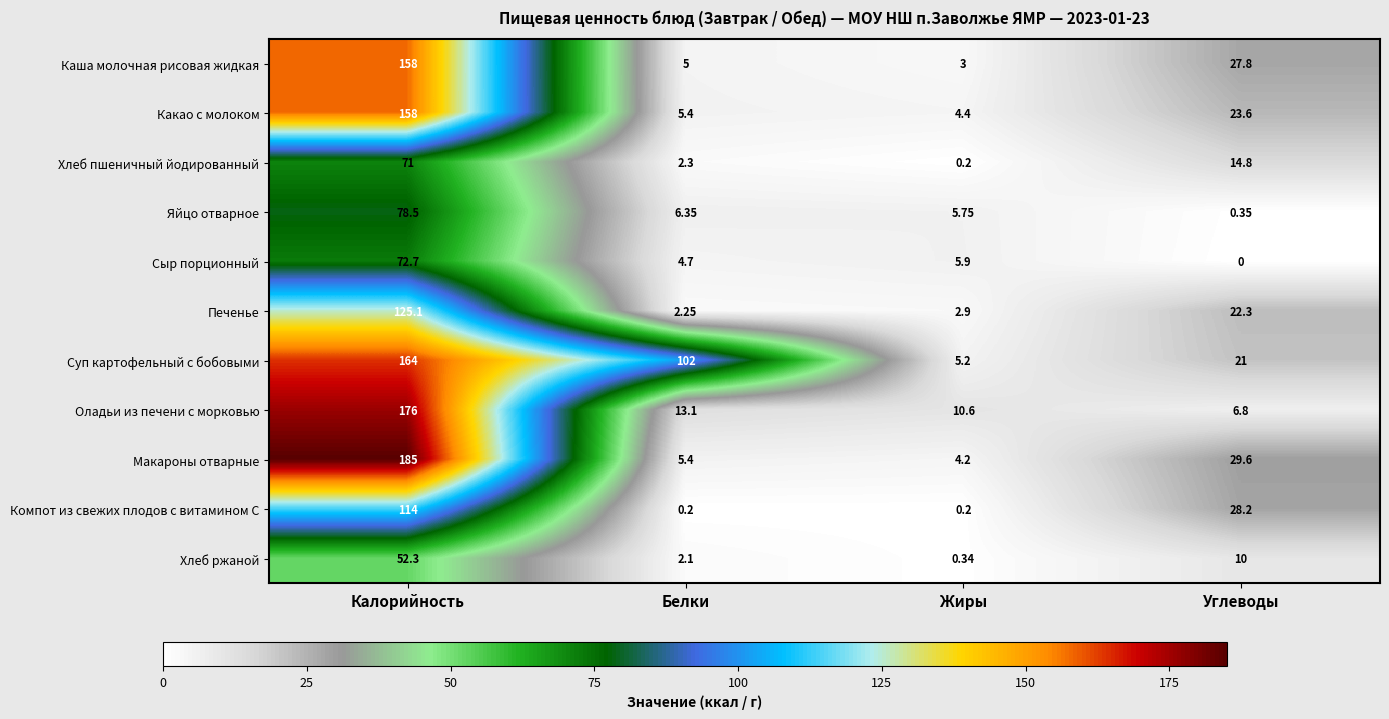

Between Белки and Углеводы, which series saw the biggest shift?

Суп картофельный с бобовыми